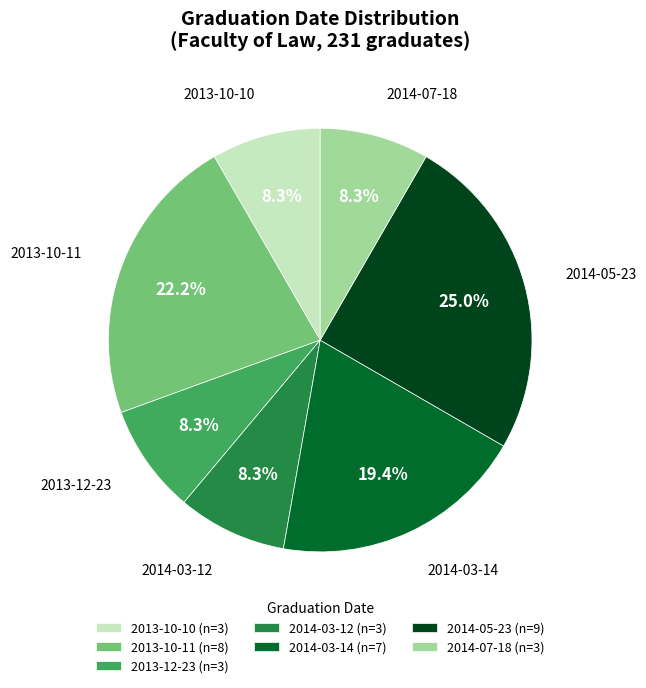

The 2013-12-23 slice represents 18% of the pie. True or false?

False